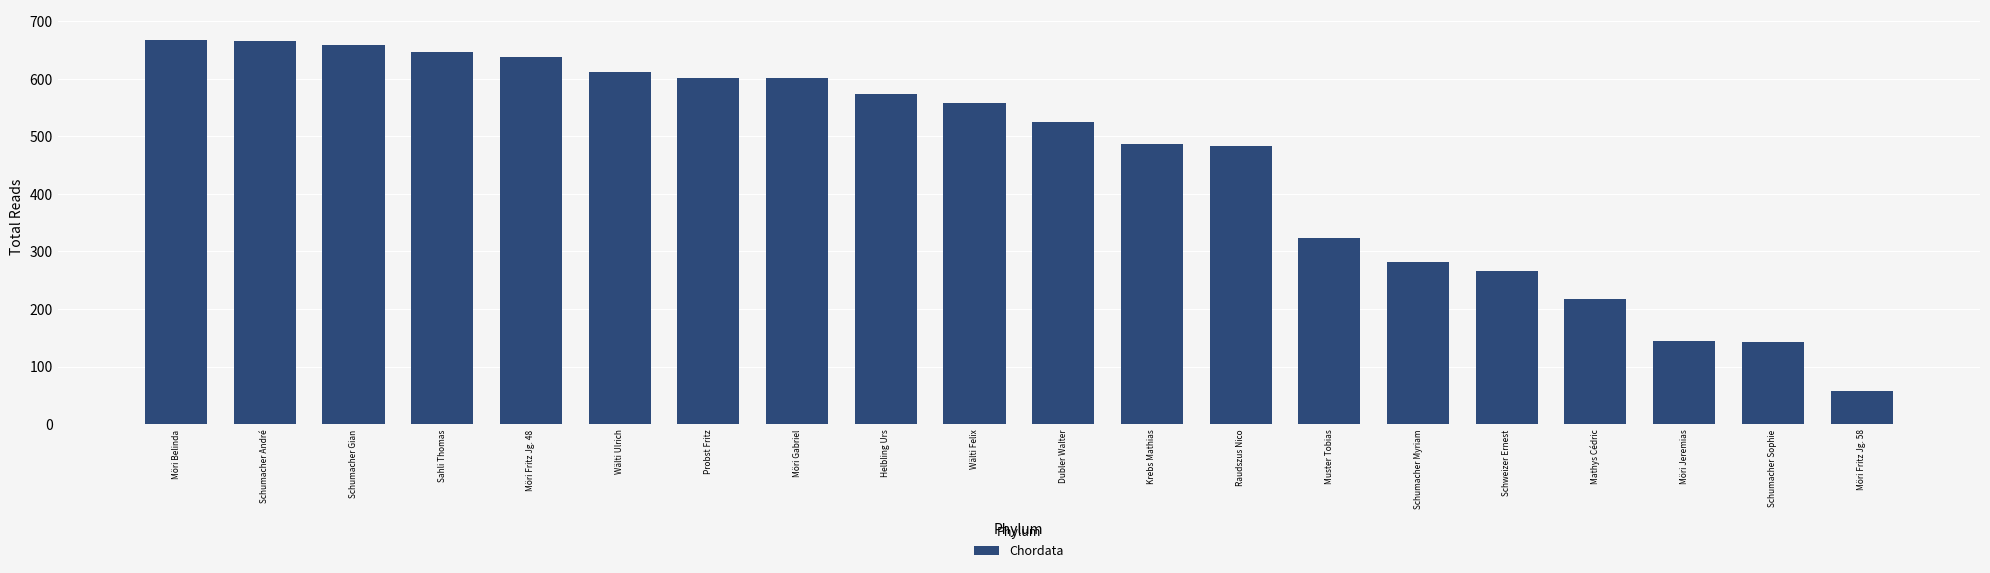

What is the greatest value displayed?

667